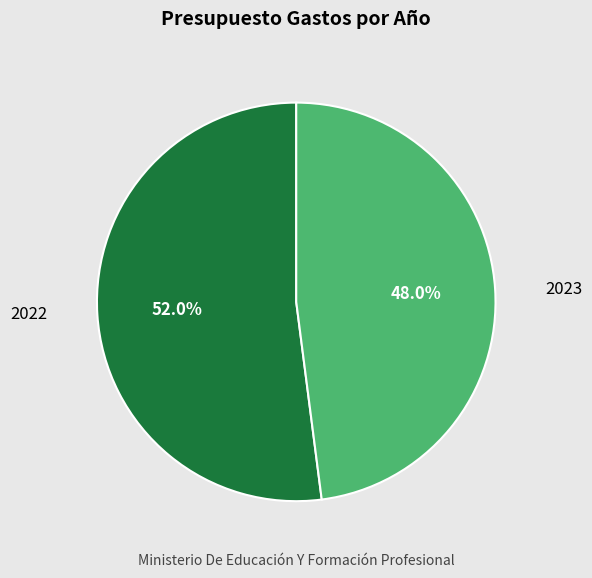

Is the sum of 2023 and 2022 greater than half?

Yes